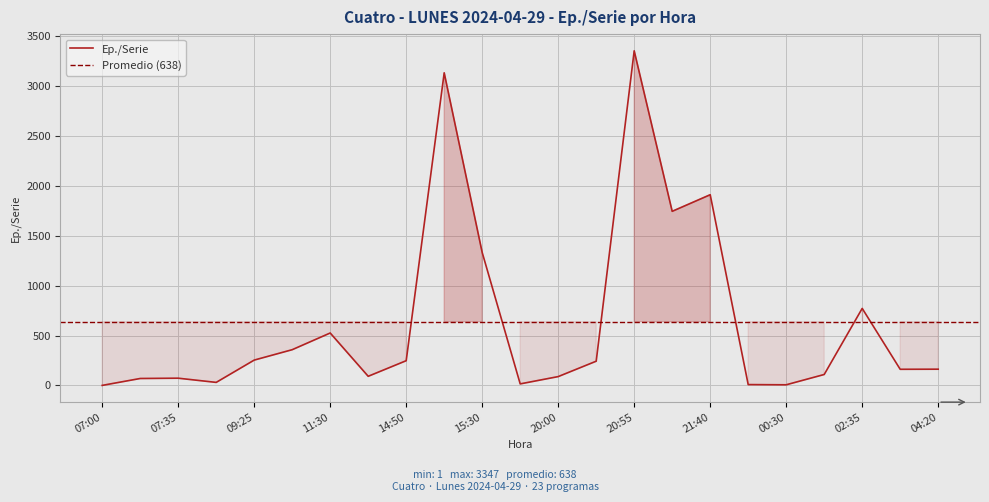

How many points are lower than both their immediate neighbors (excluding endpoints)?

6